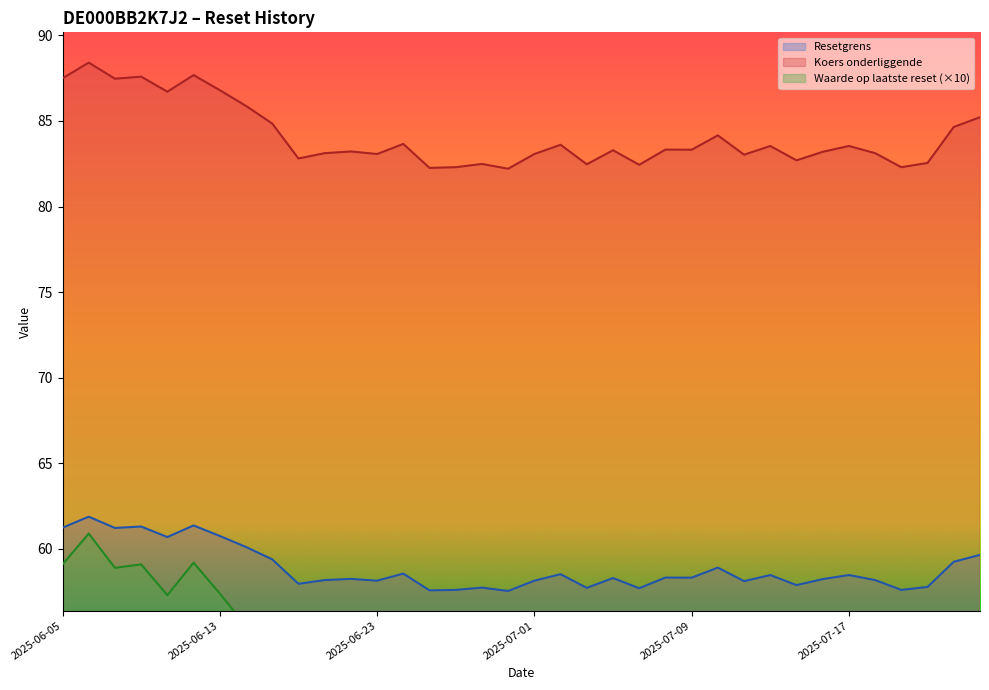

What is the sum of the Koers onderliggende values at 2025-07-18 and 2025-06-13?

169.9